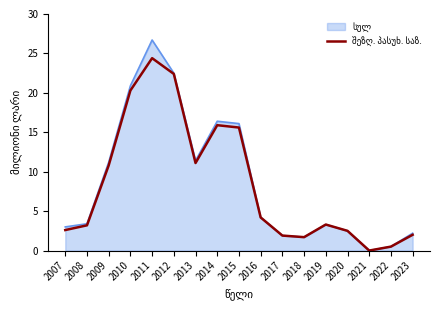

At which category is the sum across all series the highest?

2011